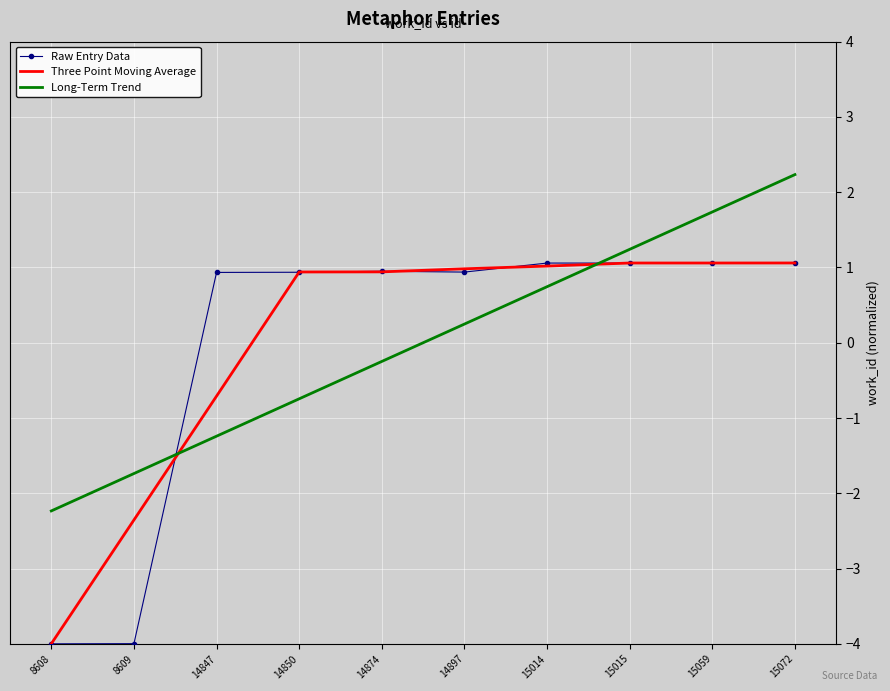

At 8609, list the series in order from smallest to largest.

Raw Entry Data, Three Point Moving Average, Long-Term Trend